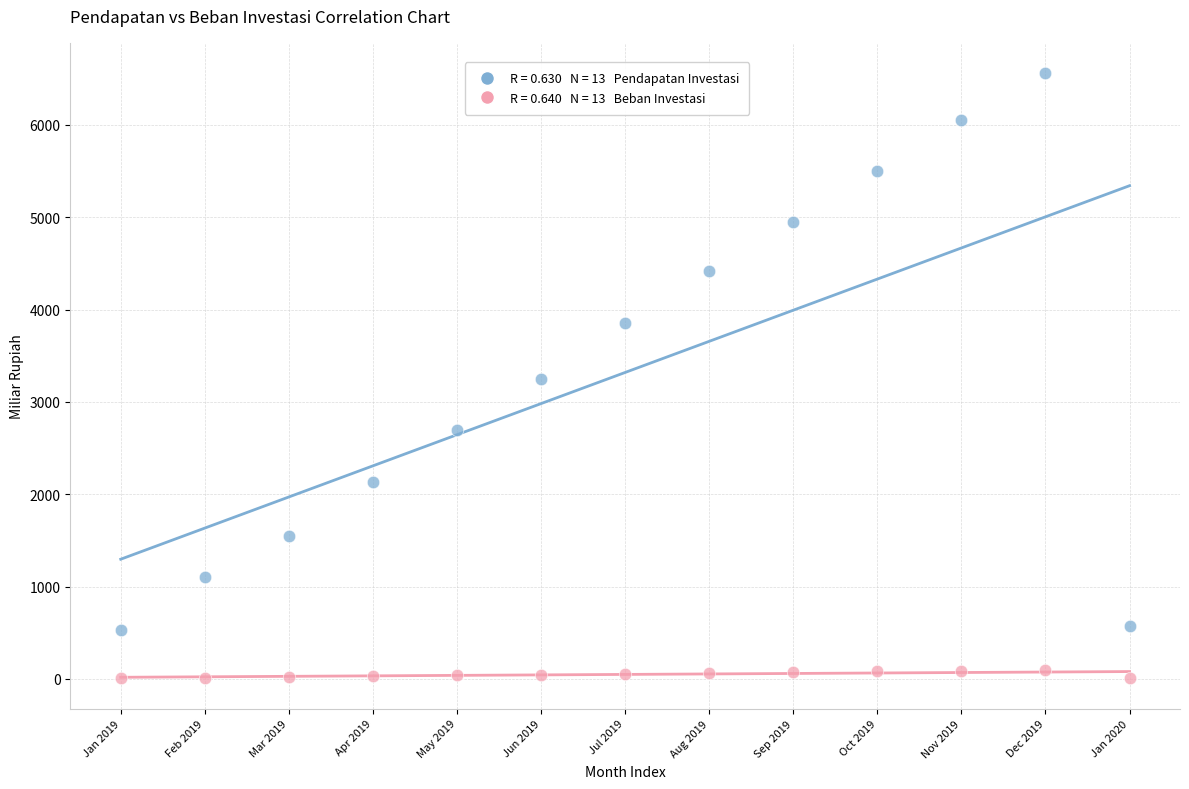

Across all data points, what is the range of Y values (max minus min)?

6554.4